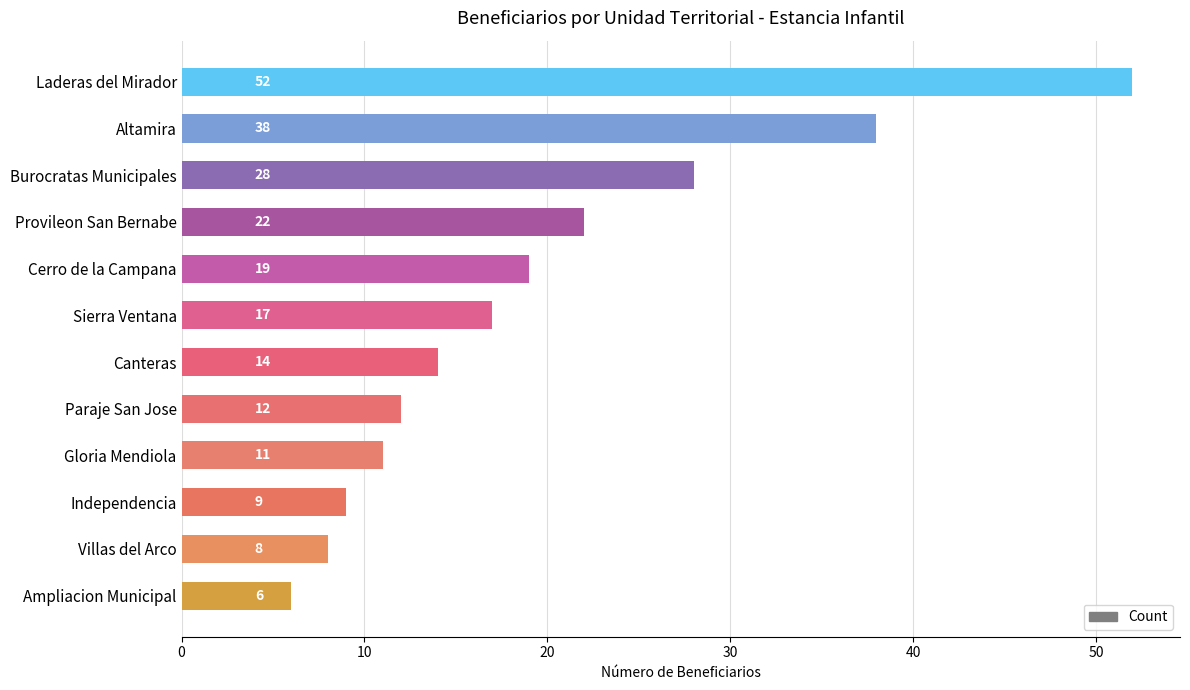

How many values are below 17?

6